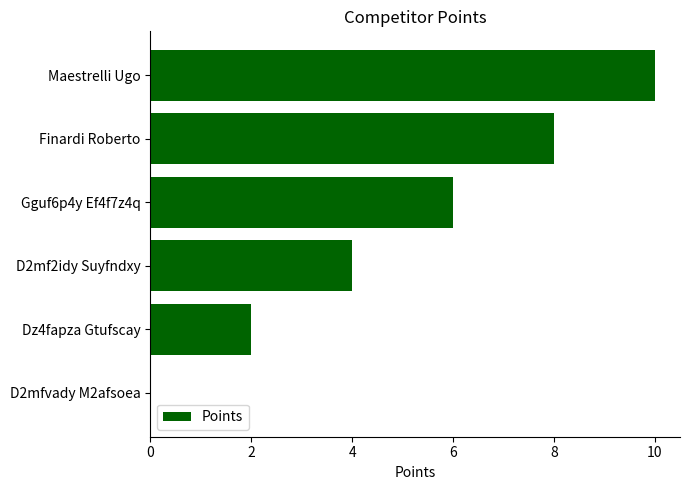

What is the sum of all values?

30